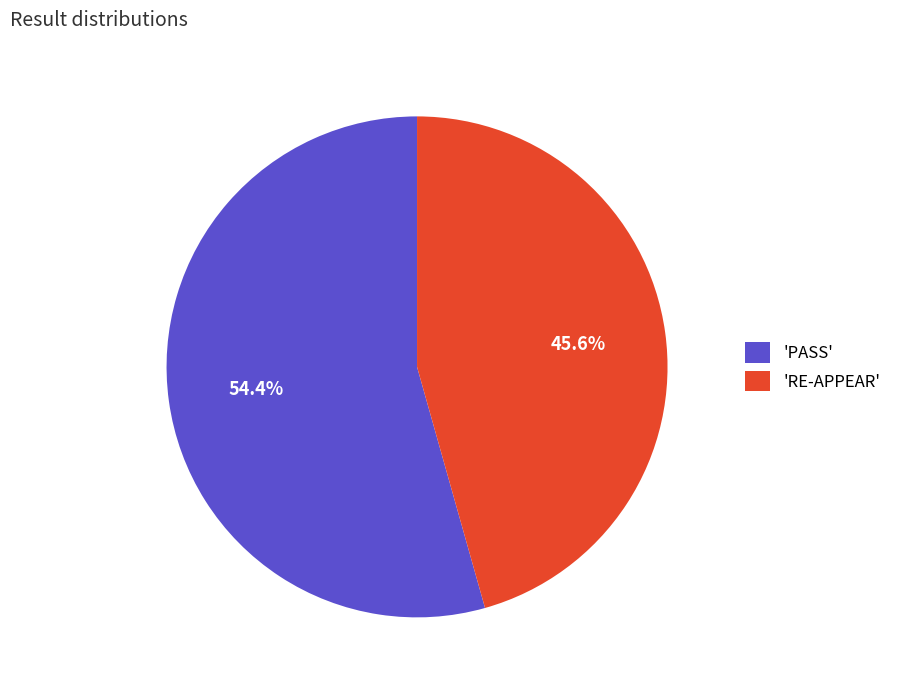

Between 'PASS' and 'RE-APPEAR', which is larger?

'PASS'